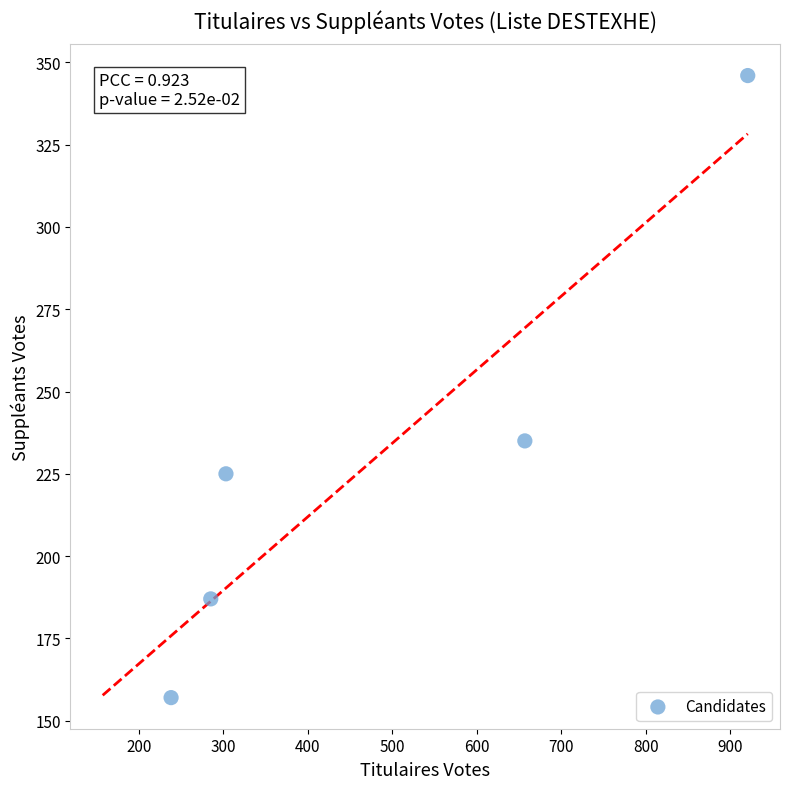

What is the range of Y values (max minus min)?

189